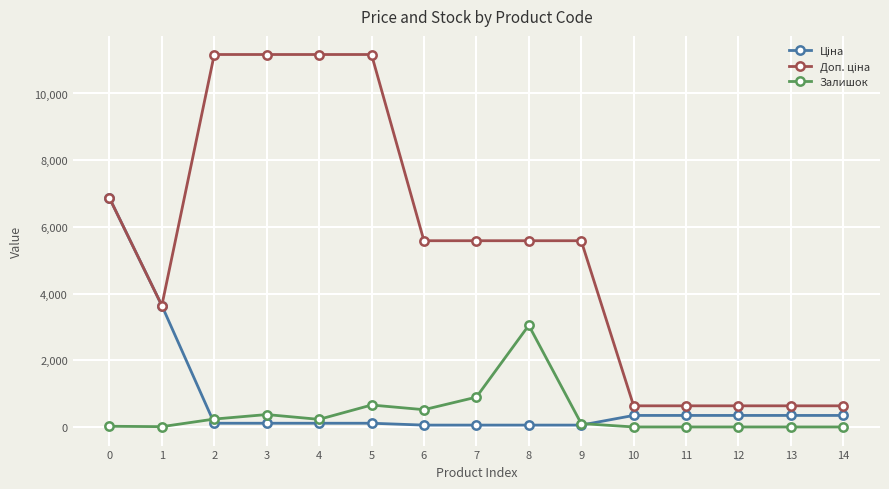

True or false: Залишок has more than 0 points higher than both neighbors.

True